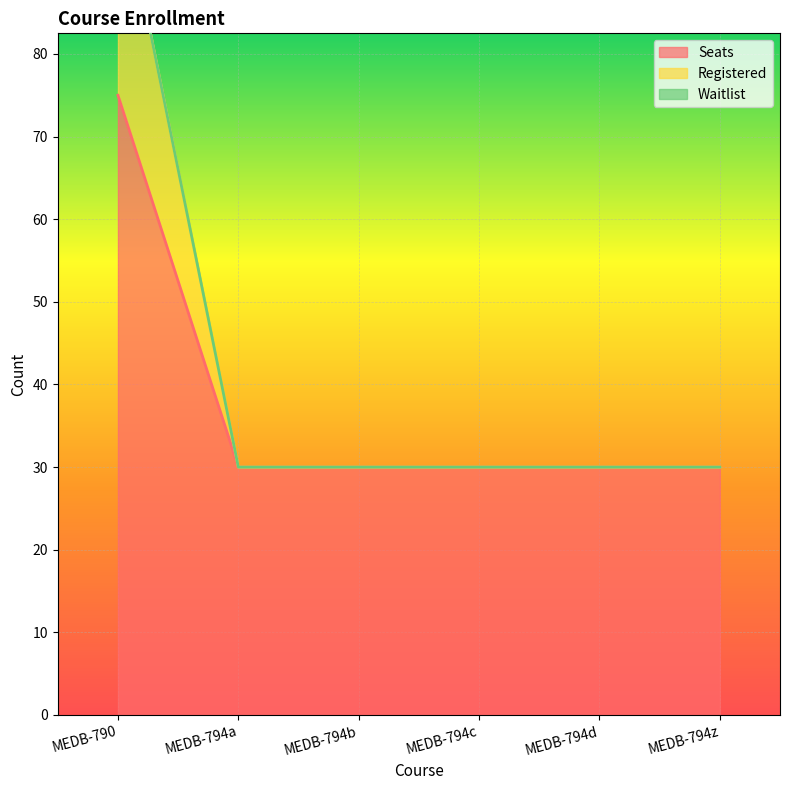

At how many categories does at least one series exceed 78?

1